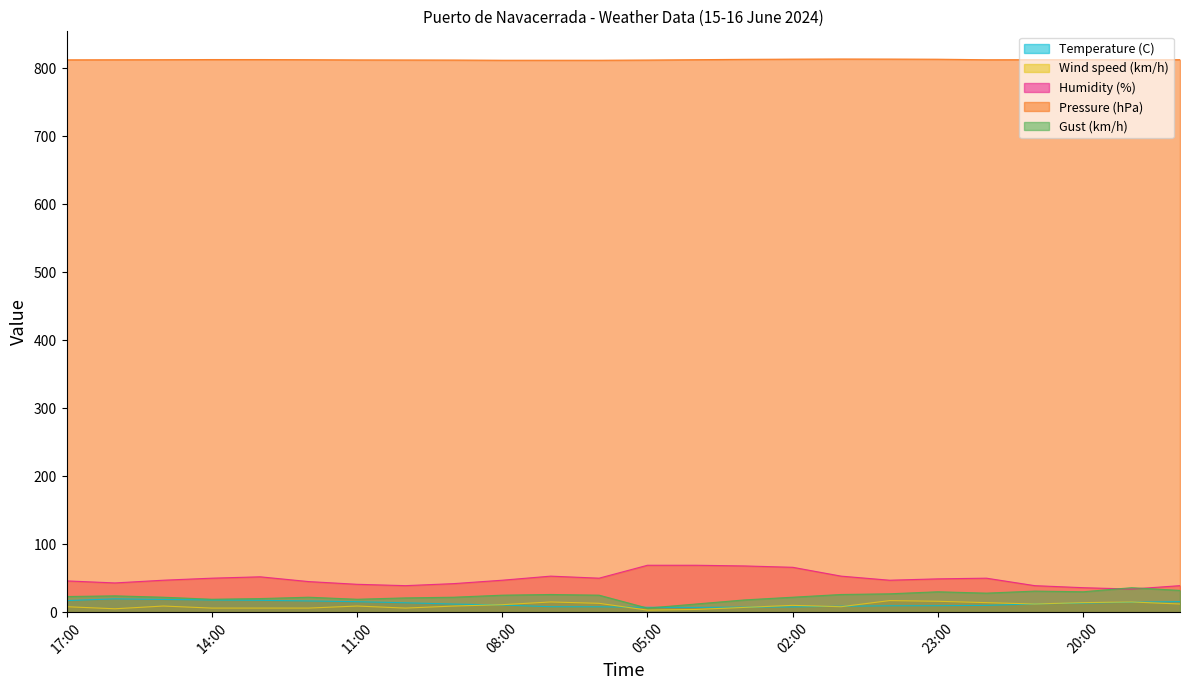

How many lines are shown in the chart?

5